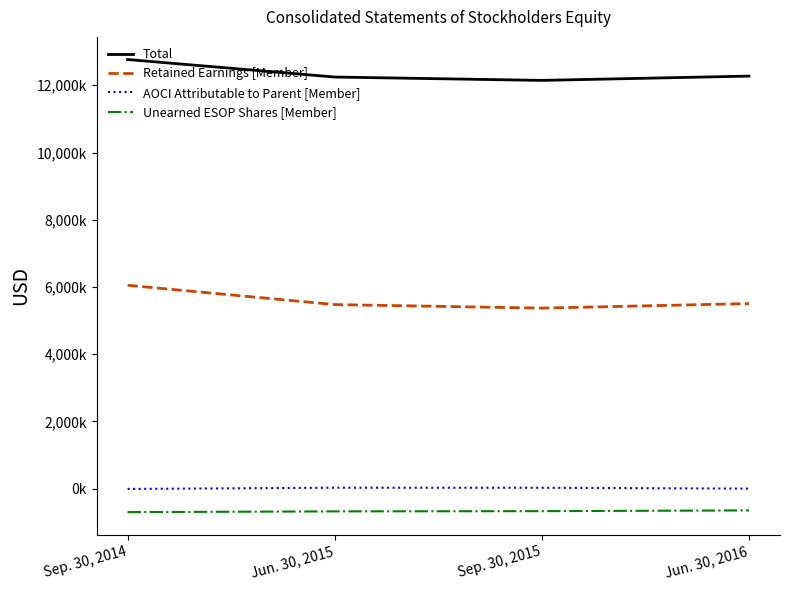

List the labels in order of Unearned ESOP Shares [Member] value, smallest first.

Sep. 30, 2014, Jun. 30, 2015, Sep. 30, 2015, Jun. 30, 2016